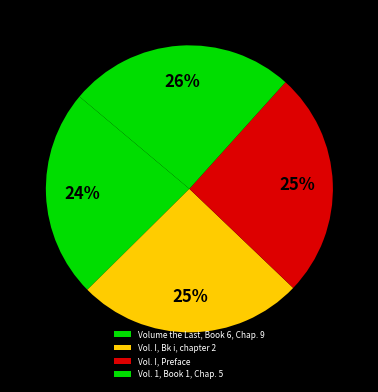

Rank the categories by value from lowest to highest.

Volume the Last, Book 6, Chap. 9, Vol. I, Bk i, chapter 2, Vol. I, Preface, Vol. 1, Book 1, Chap. 5